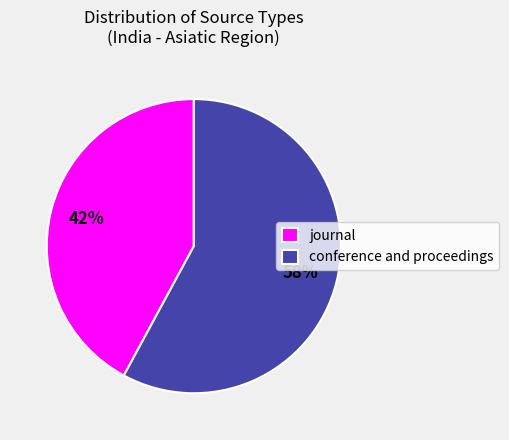

To the nearest percent, what is the difference between the journal and conference and proceedings slice percentages?

16%